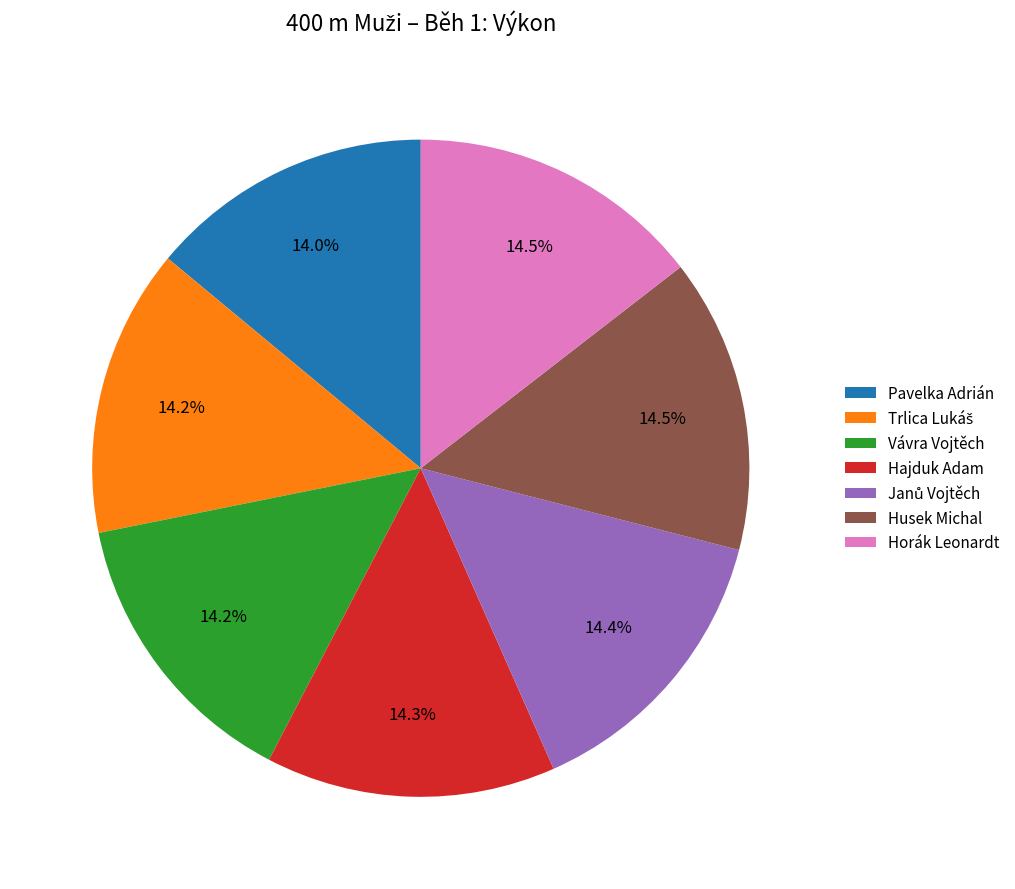

What percentage is NOT represented by Husek Michal?

85.5%